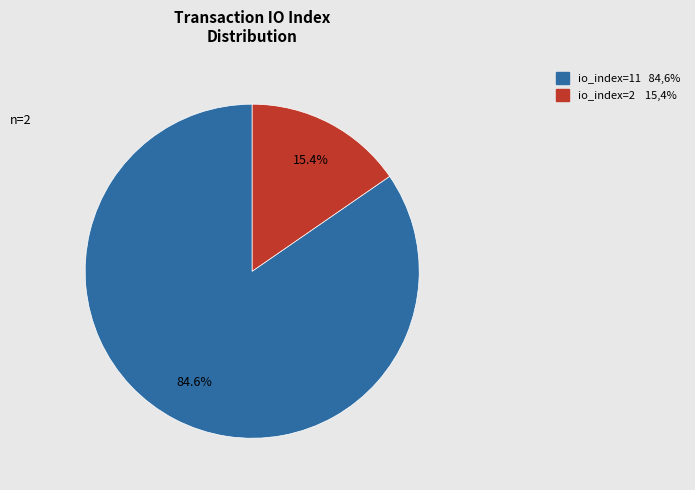

Is it true that io_index=11 is 85% of the pie?

True